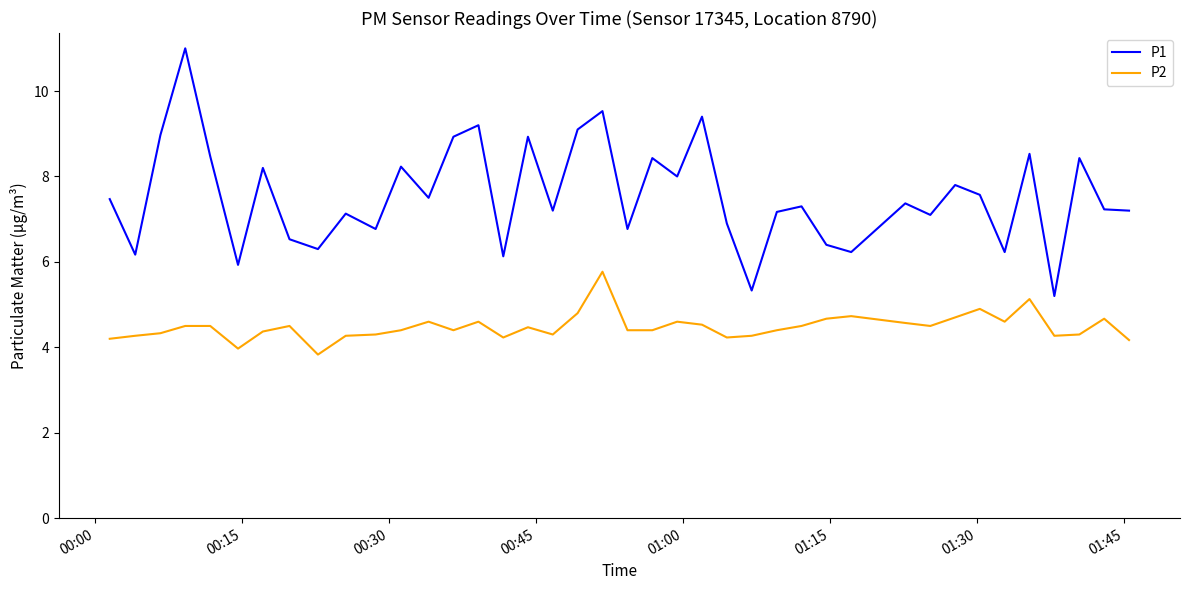

What are all the series names shown in the legend?

P1, P2